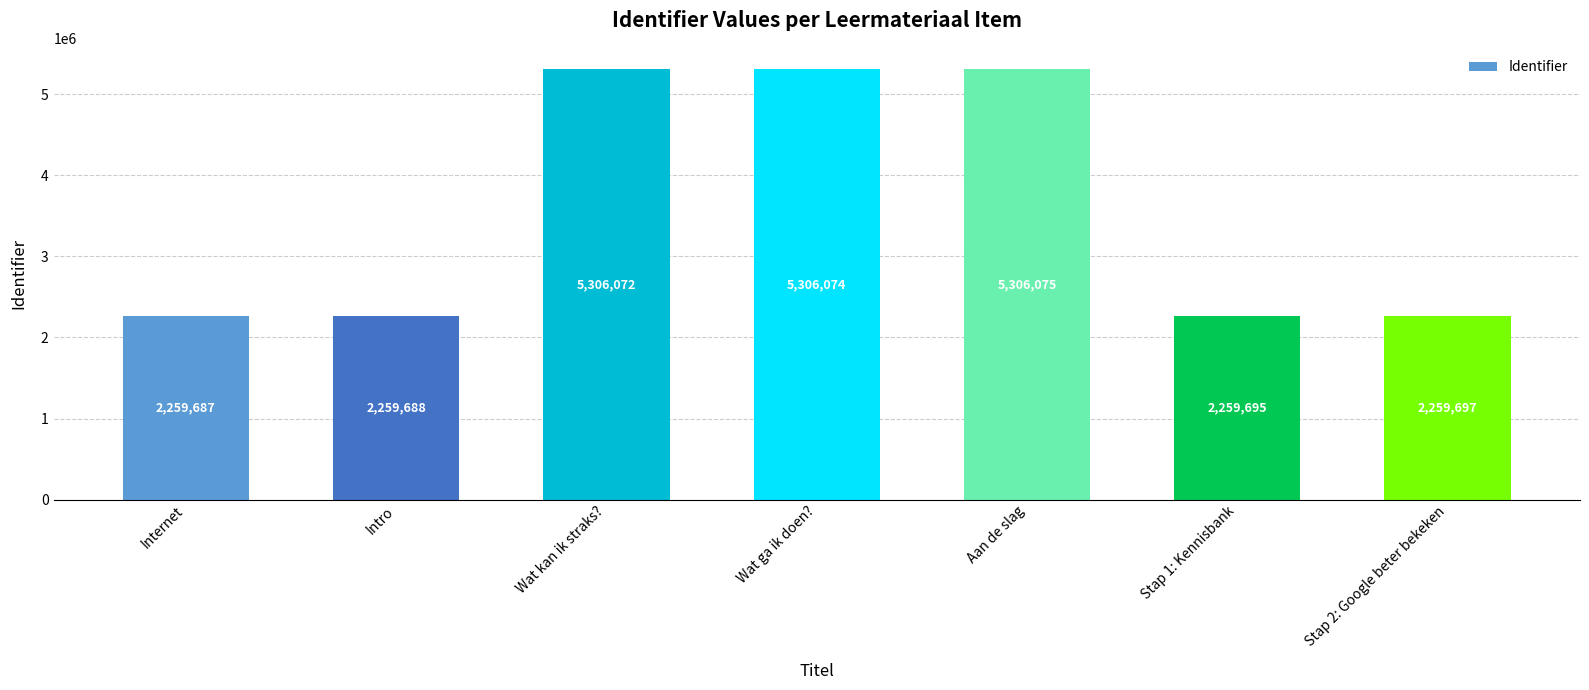

What is the average value?

3565284